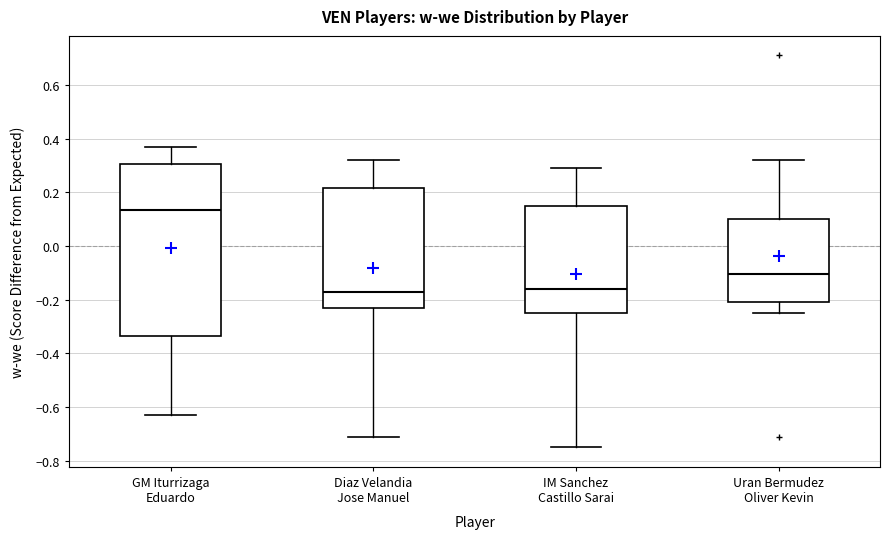

Reading left to right, read every box against the y-axis: the position of its median line, the range the box covers, and the ends of its whiskers. The values are not printed on the chart, so give them approximately, as read against the axis.

GM Iturrizaga Eduardo: median 0.14, box -0.34 to 0.30, whiskers -0.62 to 0.38
Diaz Velandia Jose Manuel: median -0.16, box -0.24 to 0.22, whiskers -0.70 to 0.32
IM Sanchez Castillo Sarai: median -0.16, box -0.24 to 0.16, whiskers -0.74 to 0.30
Uran Bermudez Oliver Kevin: median -0.10, box -0.20 to 0.10, whiskers -0.24 to 0.32